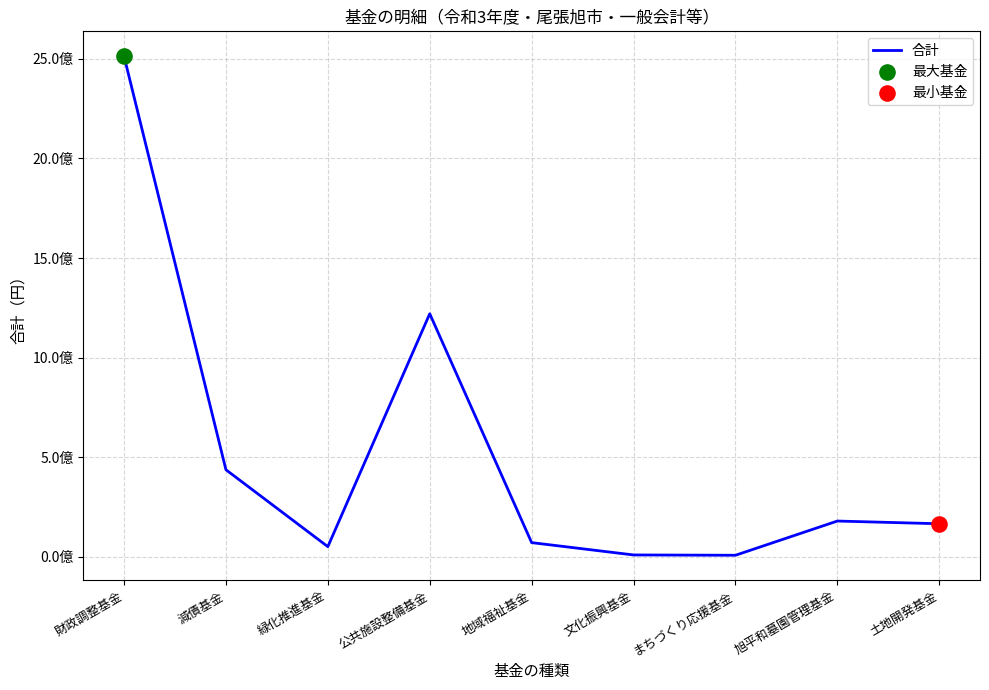

Between 公共施設整備基金 and 財政調整基金, which is larger?

財政調整基金